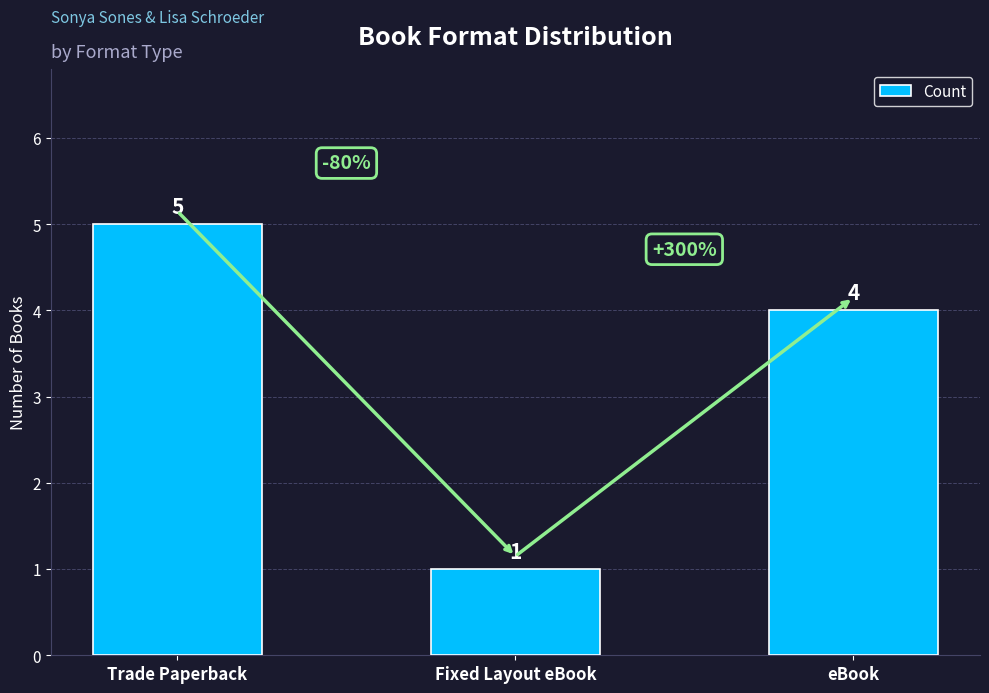

What is the change in value from Trade Paperback to Fixed Layout eBook?

-4